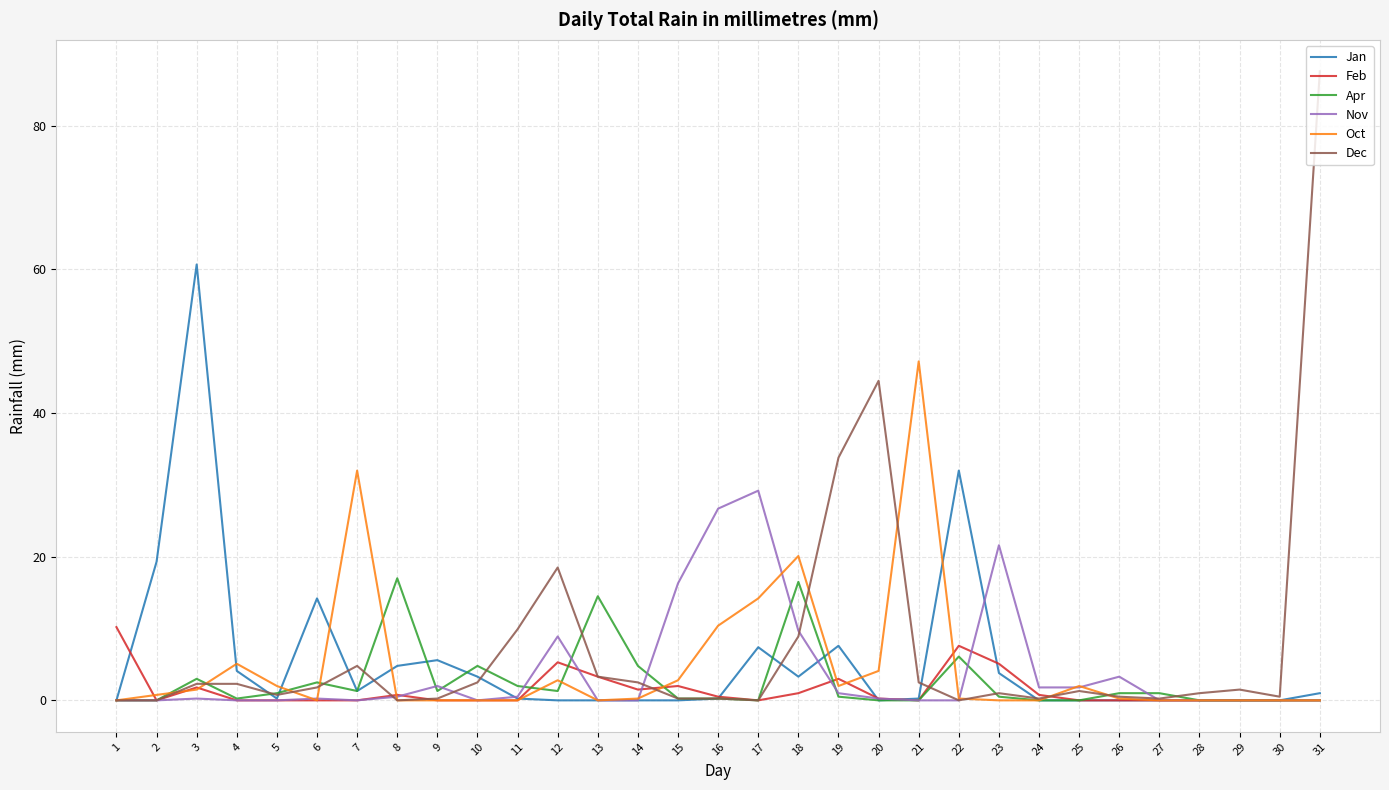

Where is the first local maximum for Apr?

3